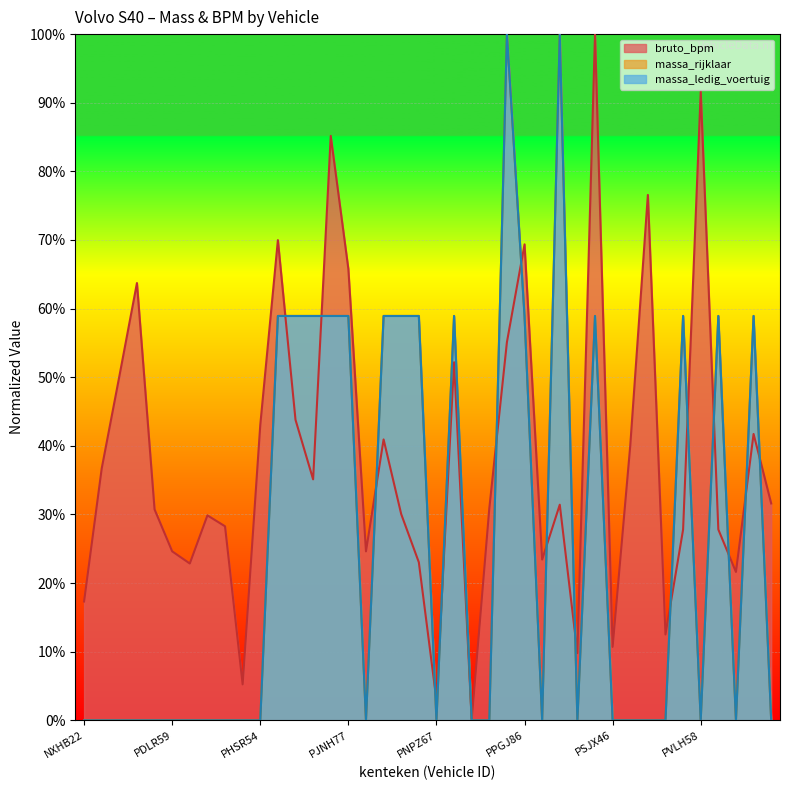

How many values in bruto_bpm are above zero?

39